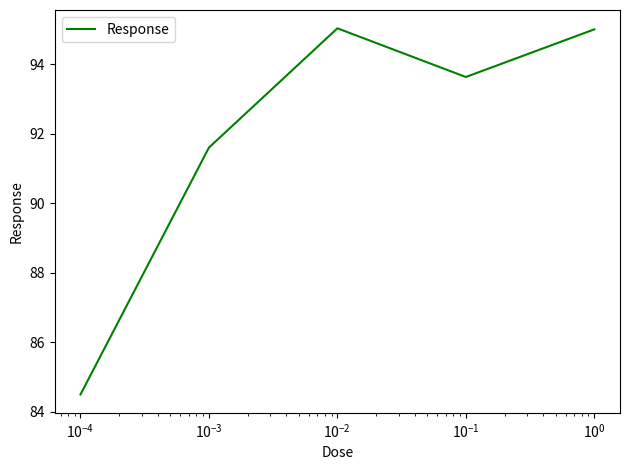

What is the average value?

92.0